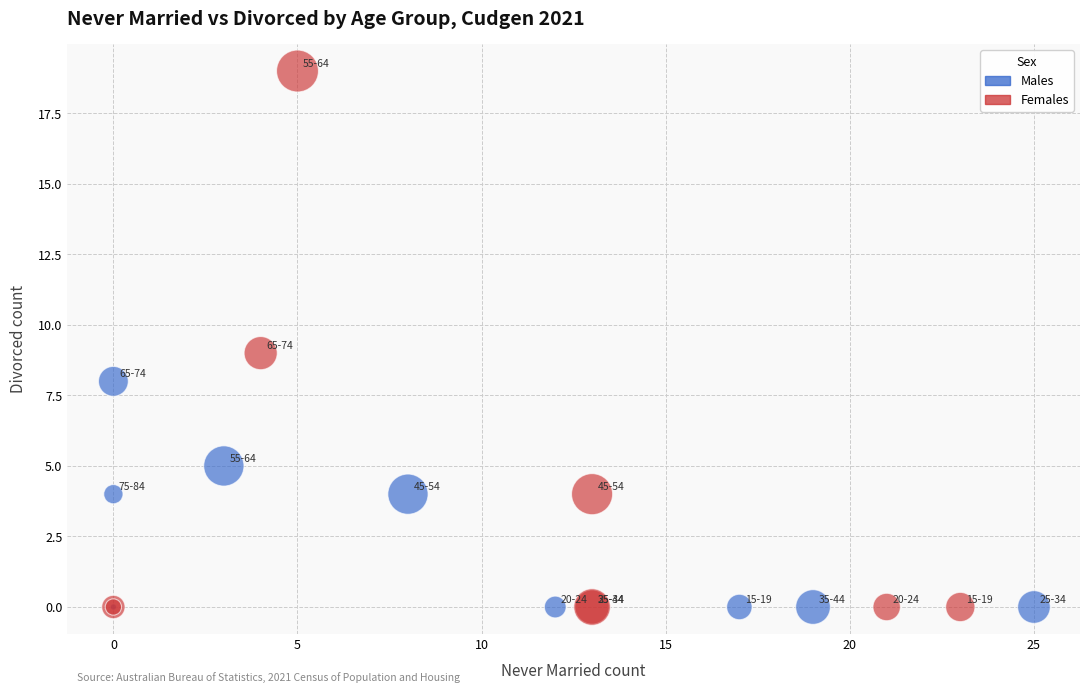

Which series has the widest spread of Y values?

Females